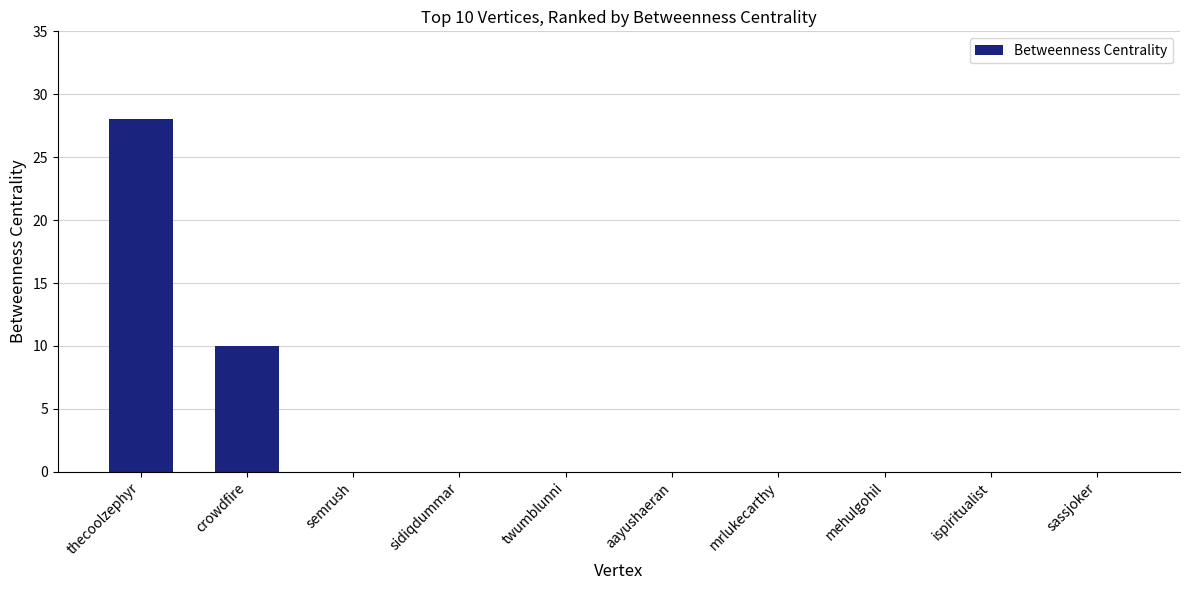

The value at semrush is 16. True or false?

False